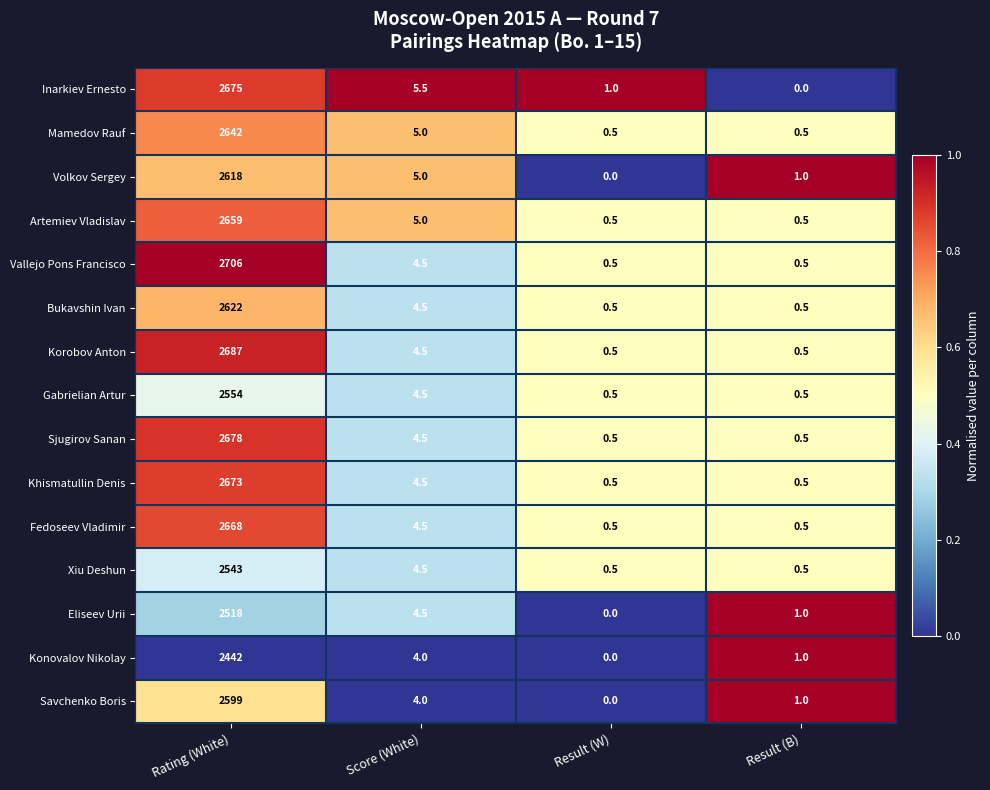

What is the total value across all series at Result (W)?

6.0